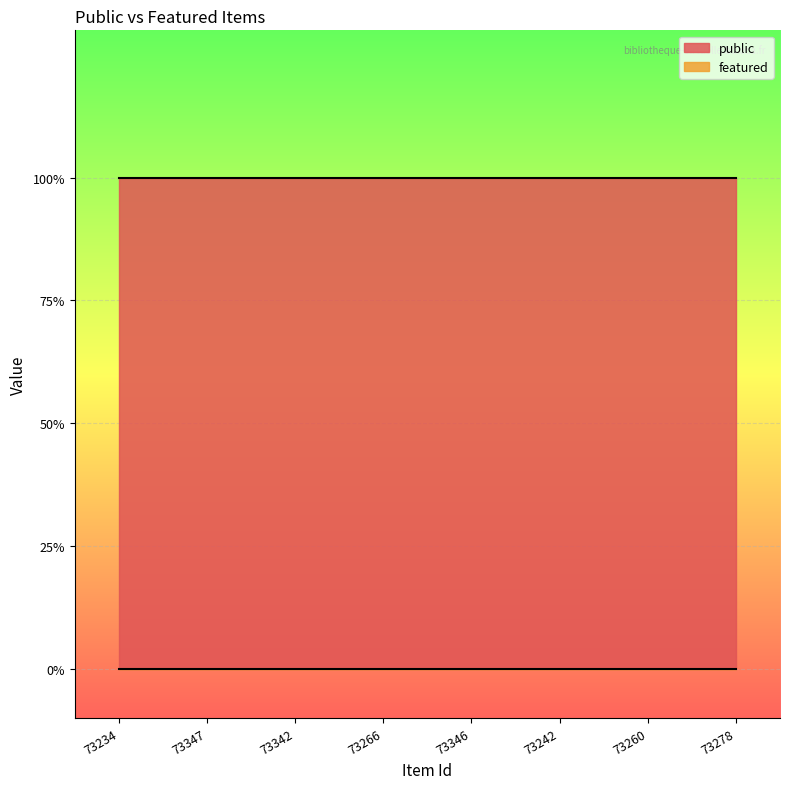

What is the total value across all series at 73278?

1